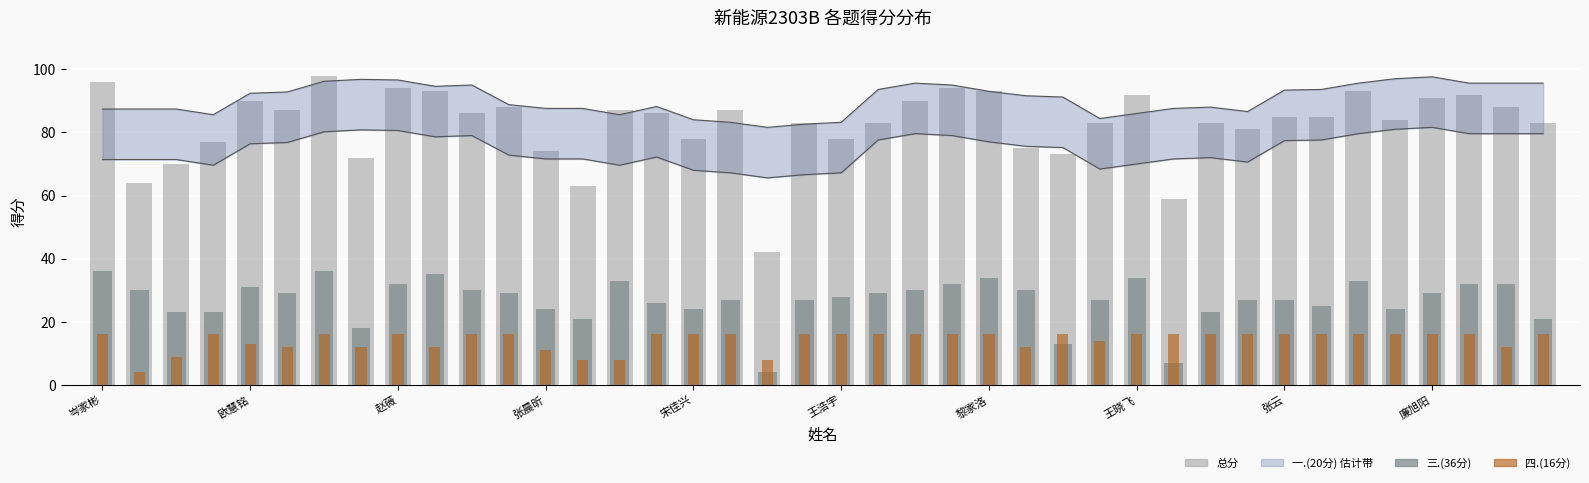

Rank the series by their maximum value, from lowest to highest.

四.(16分), 三.(36分), 总分